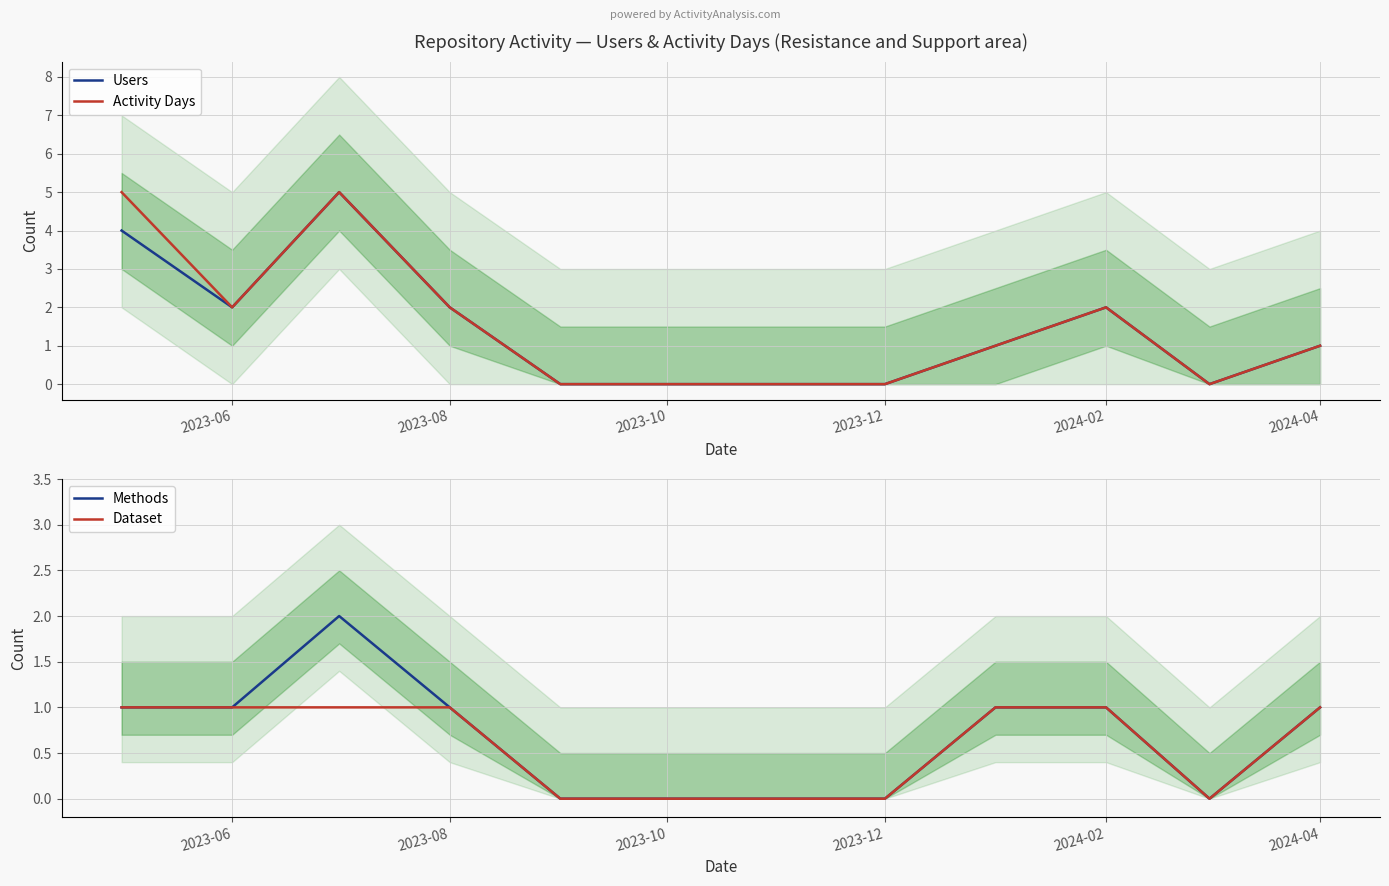

How many lines are shown in the chart?

4